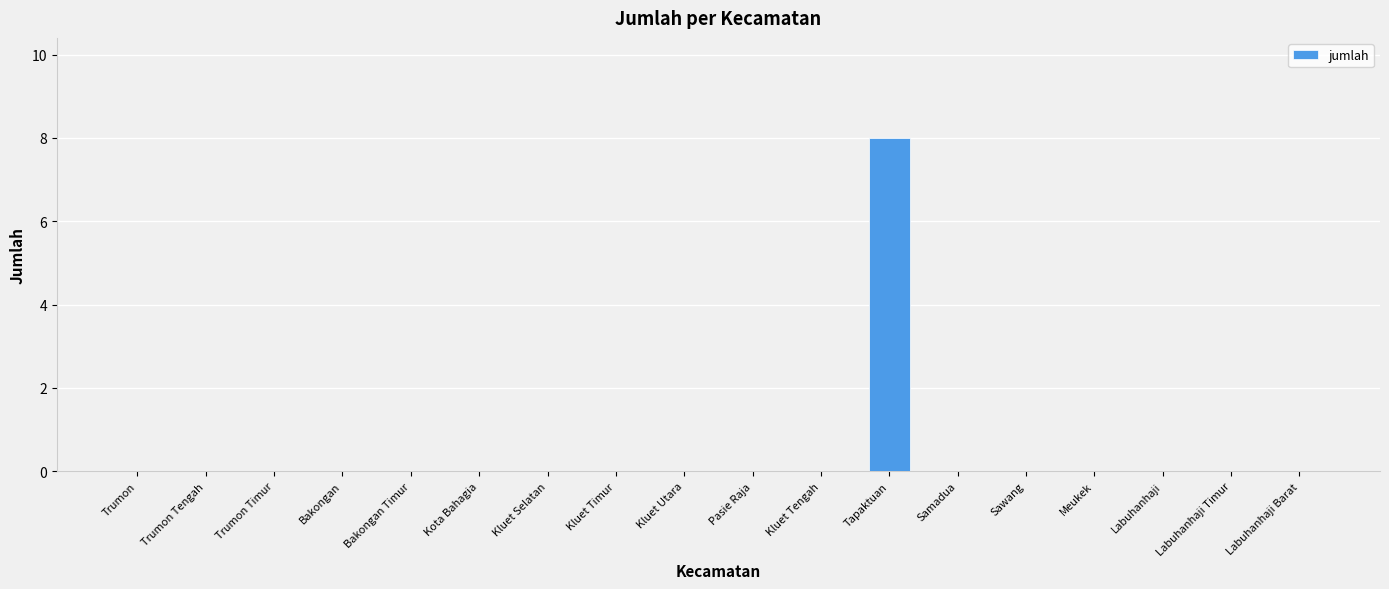

What is the change in value from Kota Bahagia to Tapaktuan?

+8